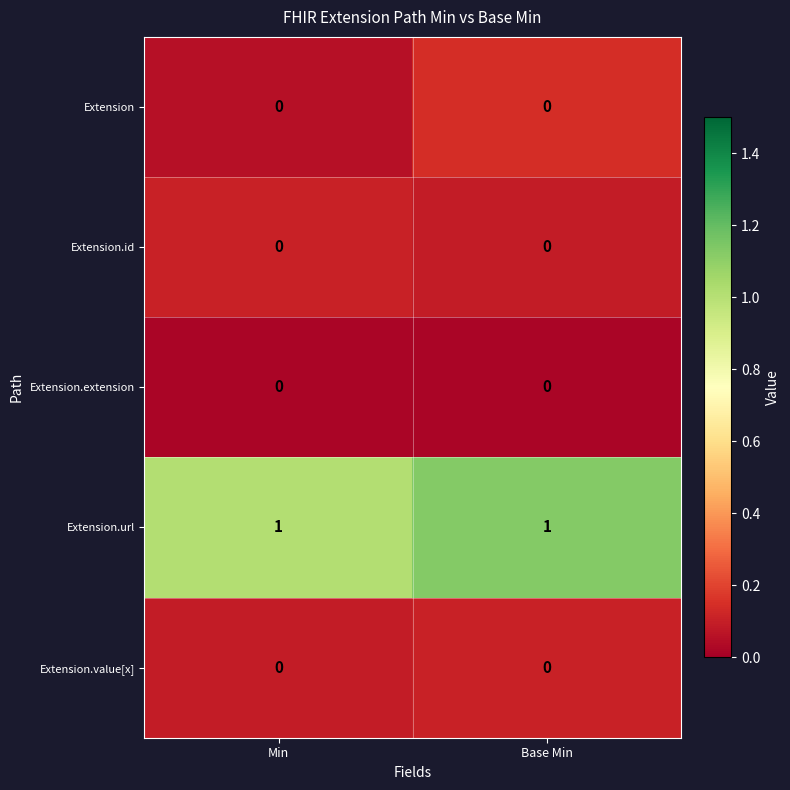

Reading left to right, what are all the values shown in this chart?

Extension: Min=0	Base Min=0
Extension.id: Min=0	Base Min=0
Extension.extension: Min=0	Base Min=0
Extension.url: Min=1	Base Min=1
Extension.value[x]: Min=0	Base Min=0